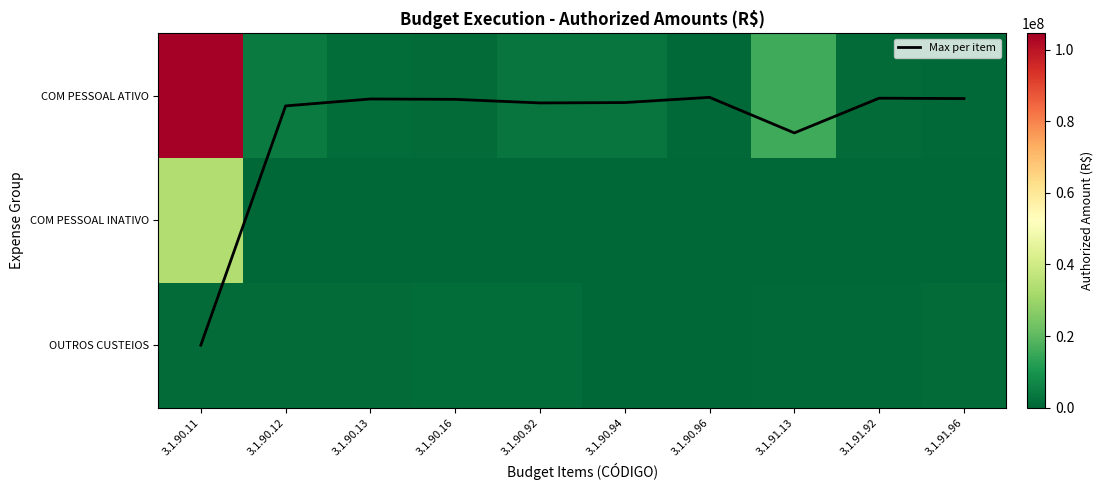

What is the difference between the highest and lowest values at 3.1.90.96?

690000.0